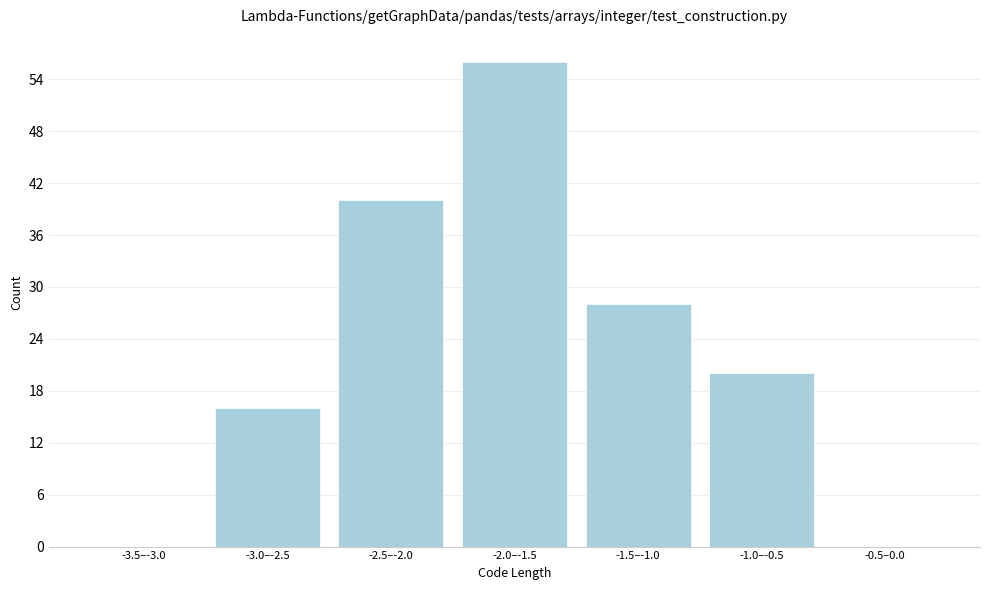

Reading right to left, transcribe all the data shown in this chart.

-0.5–0.0=0	-1.0–-0.5=20	-1.5–-1.0=28	-2.0–-1.5=56	-2.5–-2.0=40	-3.0–-2.5=16	-3.5–-3.0=0